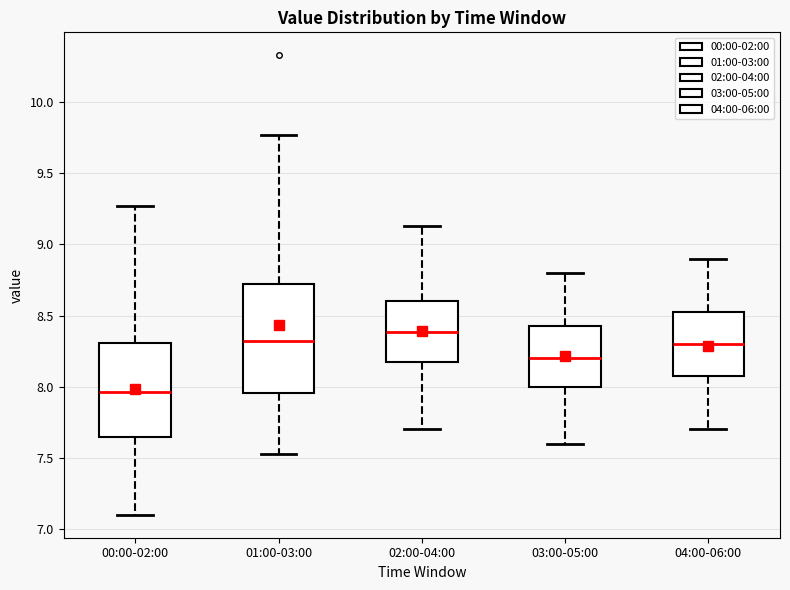

Which box has the lowest median line?

00:00-02:00